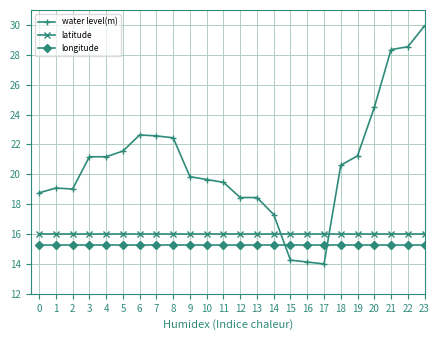

At how many categories does at least one series exceed 24?

11